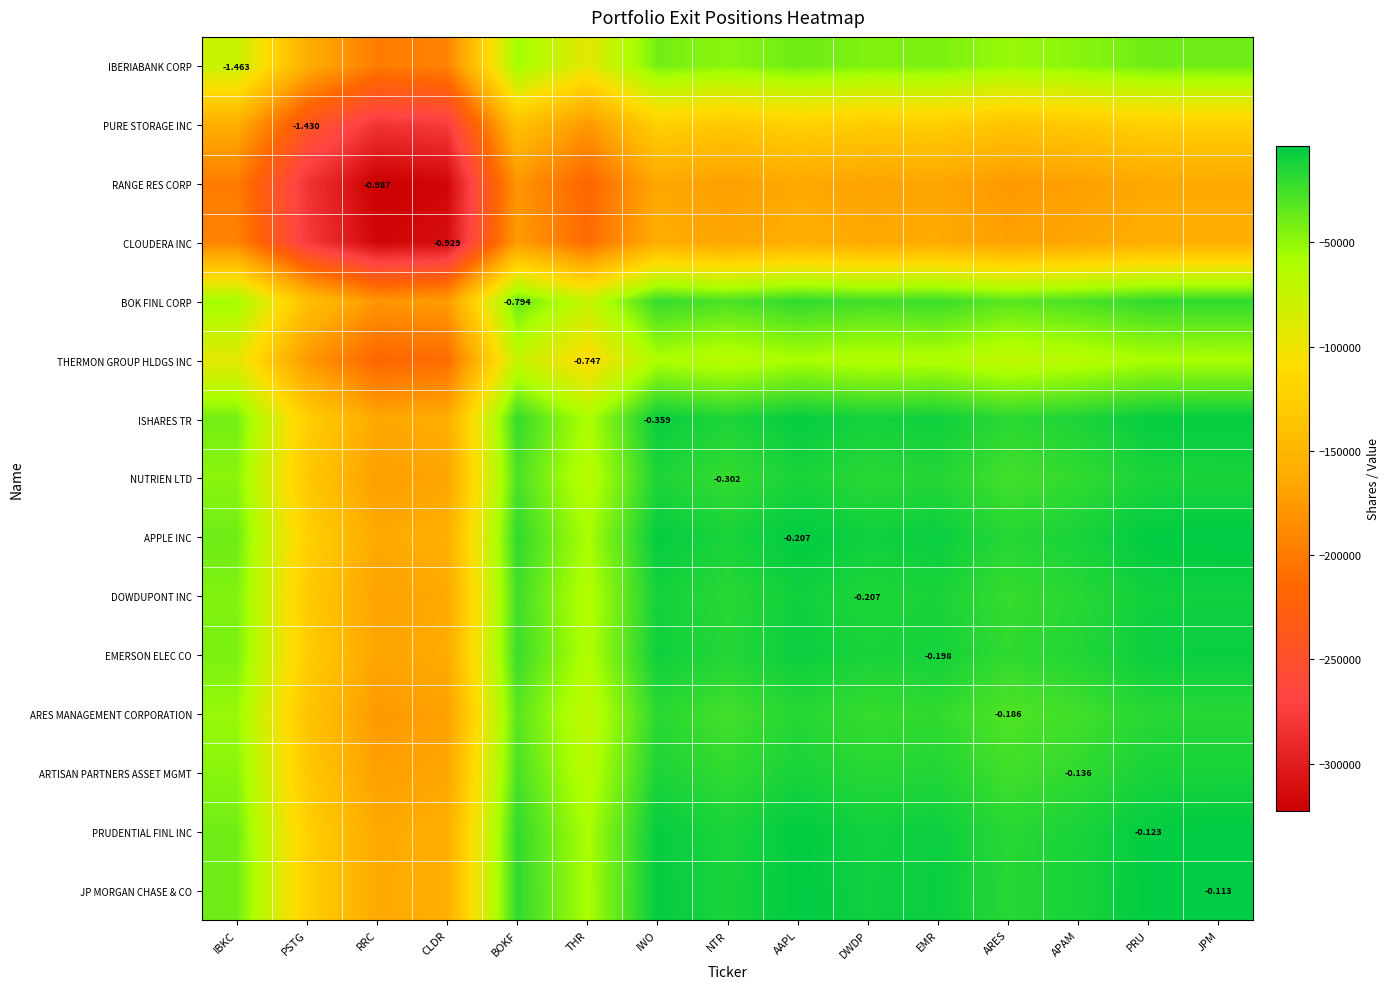

What is the difference between the highest and lowest values at IBKC?

159250.0